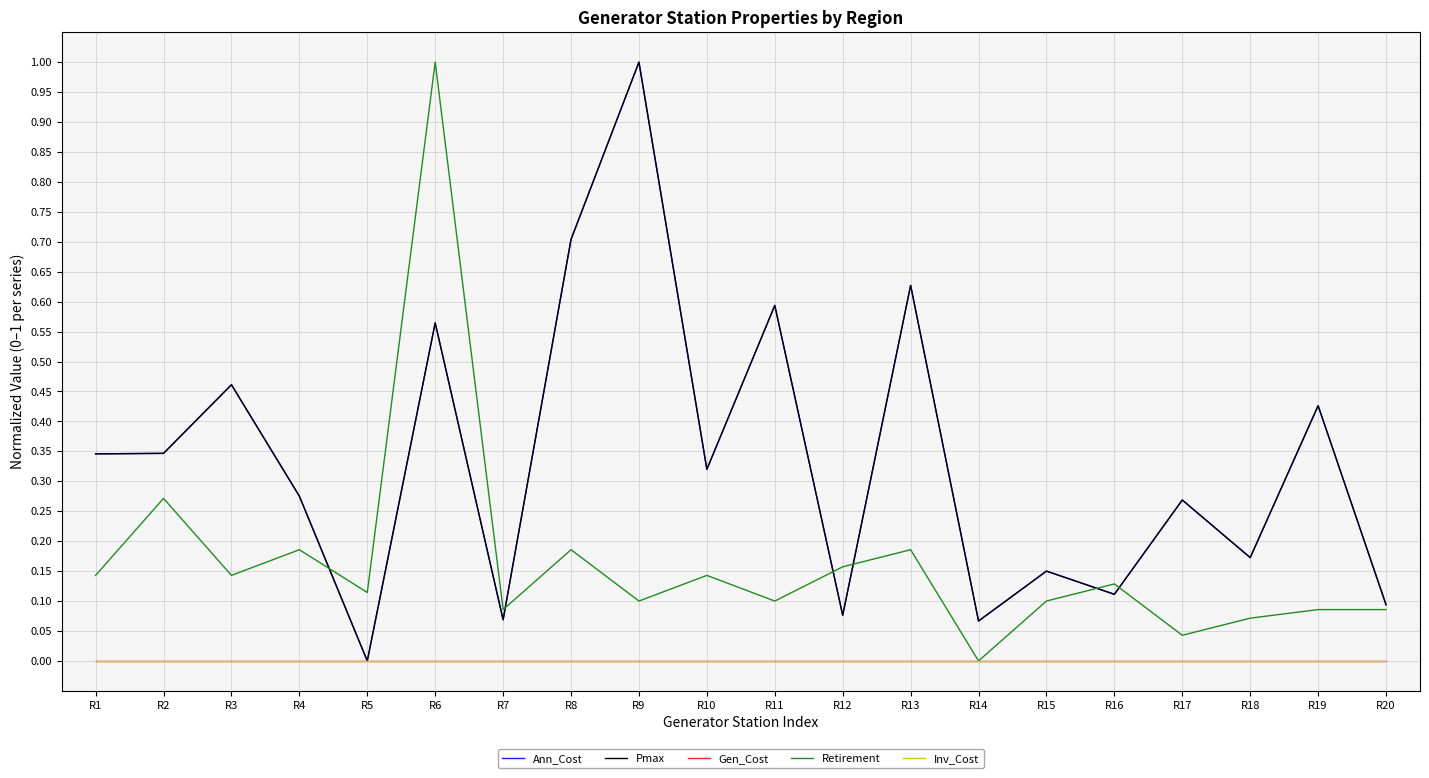

Does the chart display data point markers on the line(s)?

No